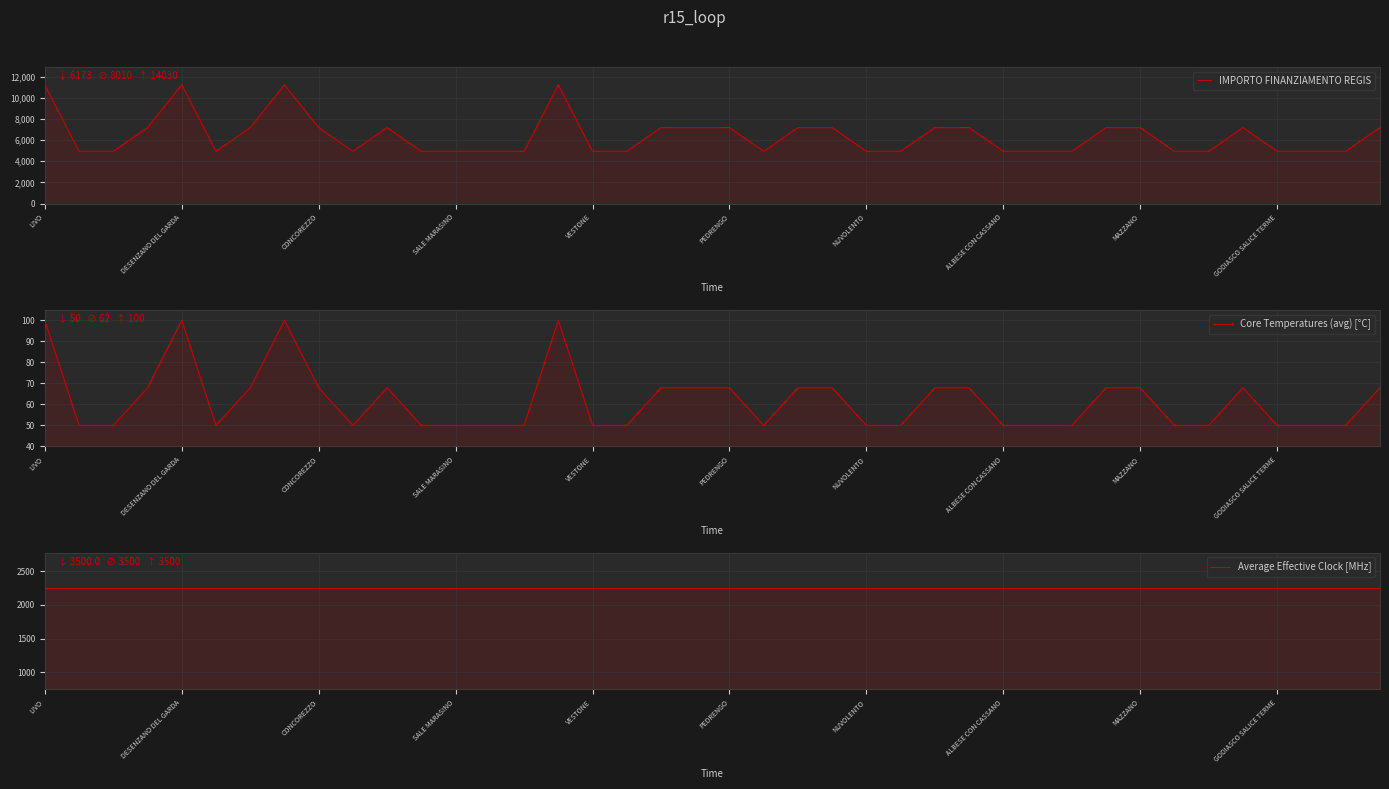

Between PEDRENGO and 34, which series saw the biggest shift?

IMPORTO FINANZIAMENTO REGIS